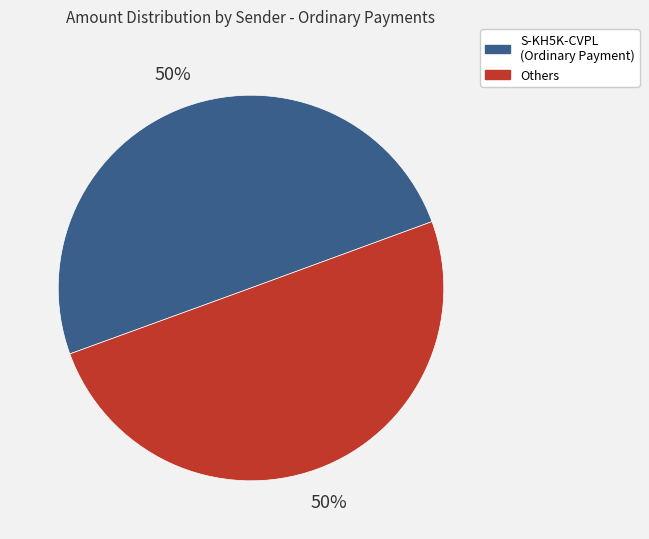

To the nearest percent, what is the average slice percentage?

50%